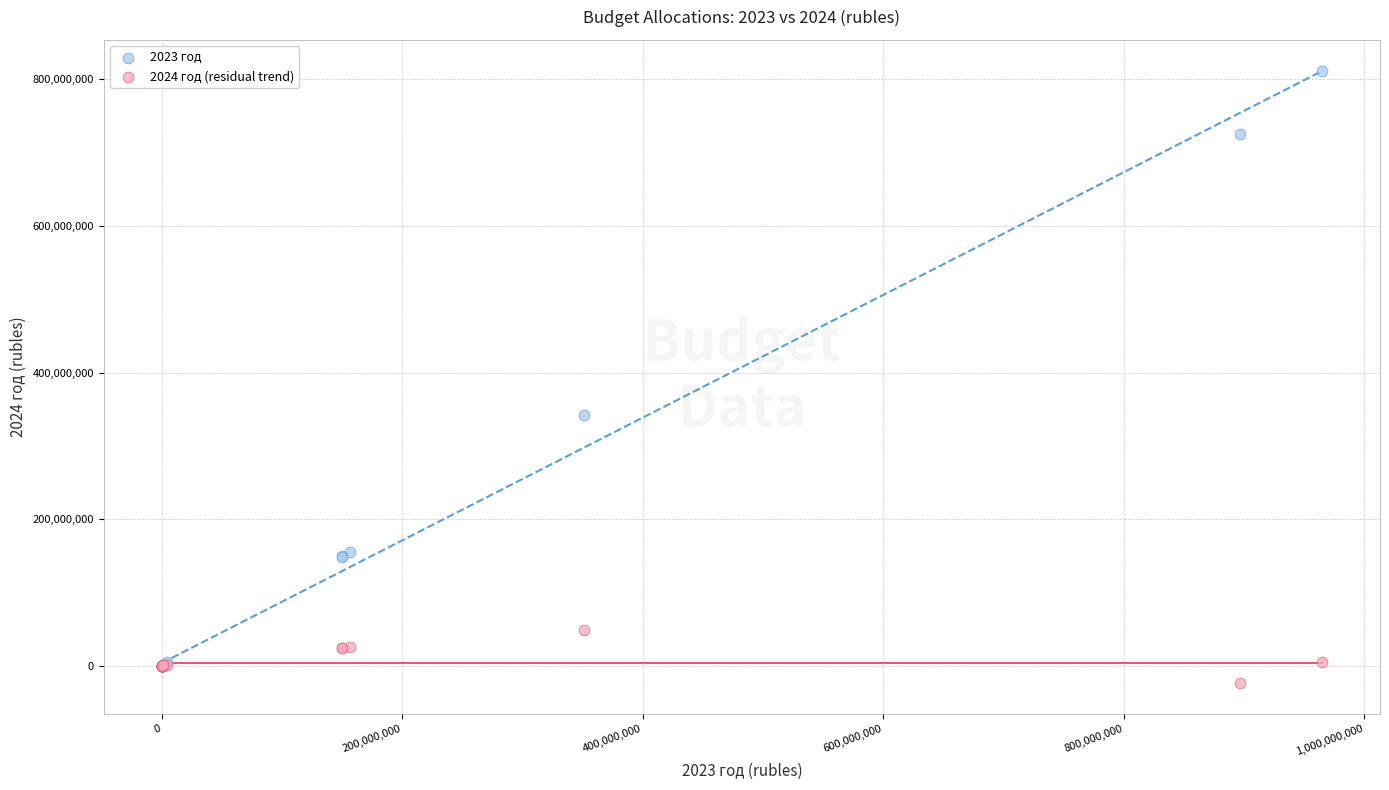

Across all series, what Y value is closest to 393921633?

342218972.3